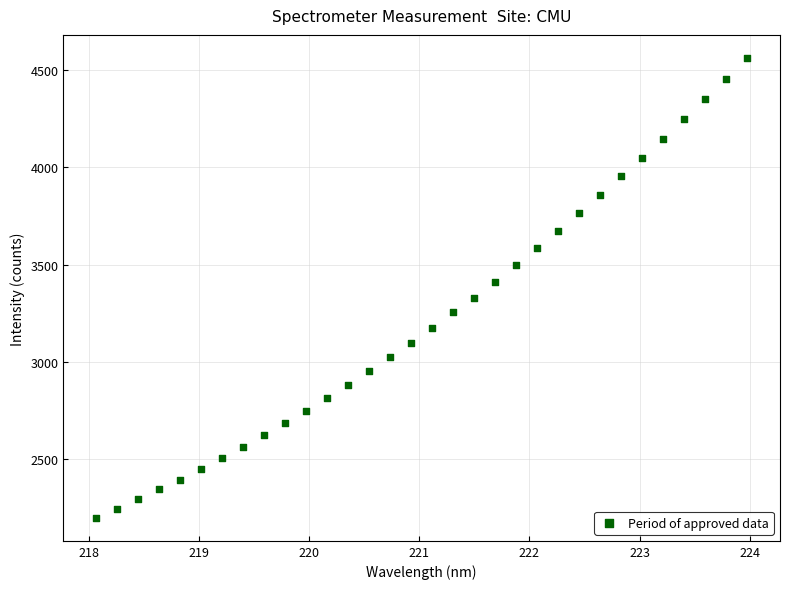

What is the range of X values (max minus min)?

5.9